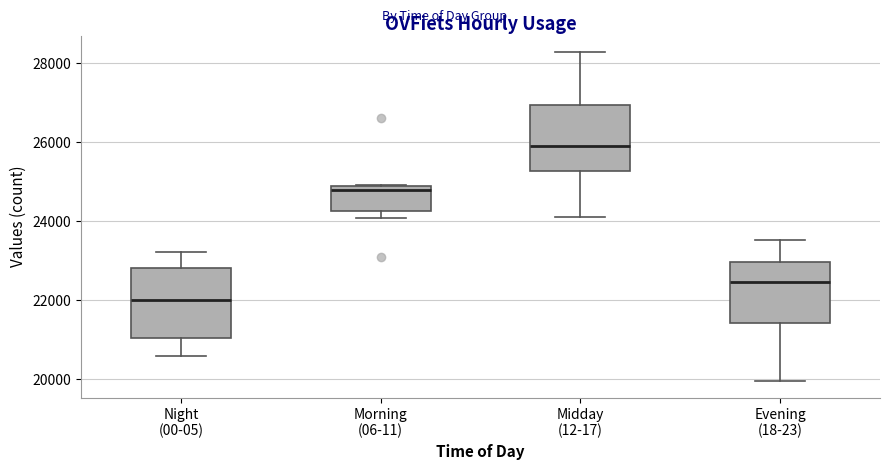

Where does the median line of the box for Midday (12-17) sit on the y-axis? The values are not printed on the chart, so give them approximately, as read against the axis.

26000